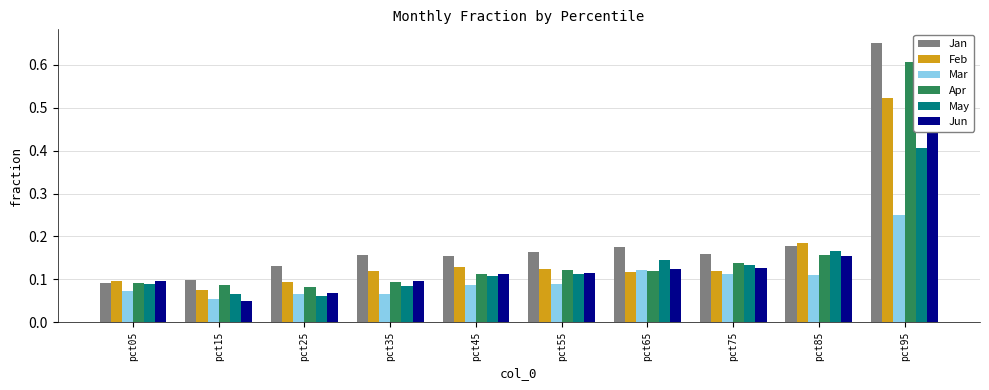

Which has a higher value, pct05 or pct85?

pct85